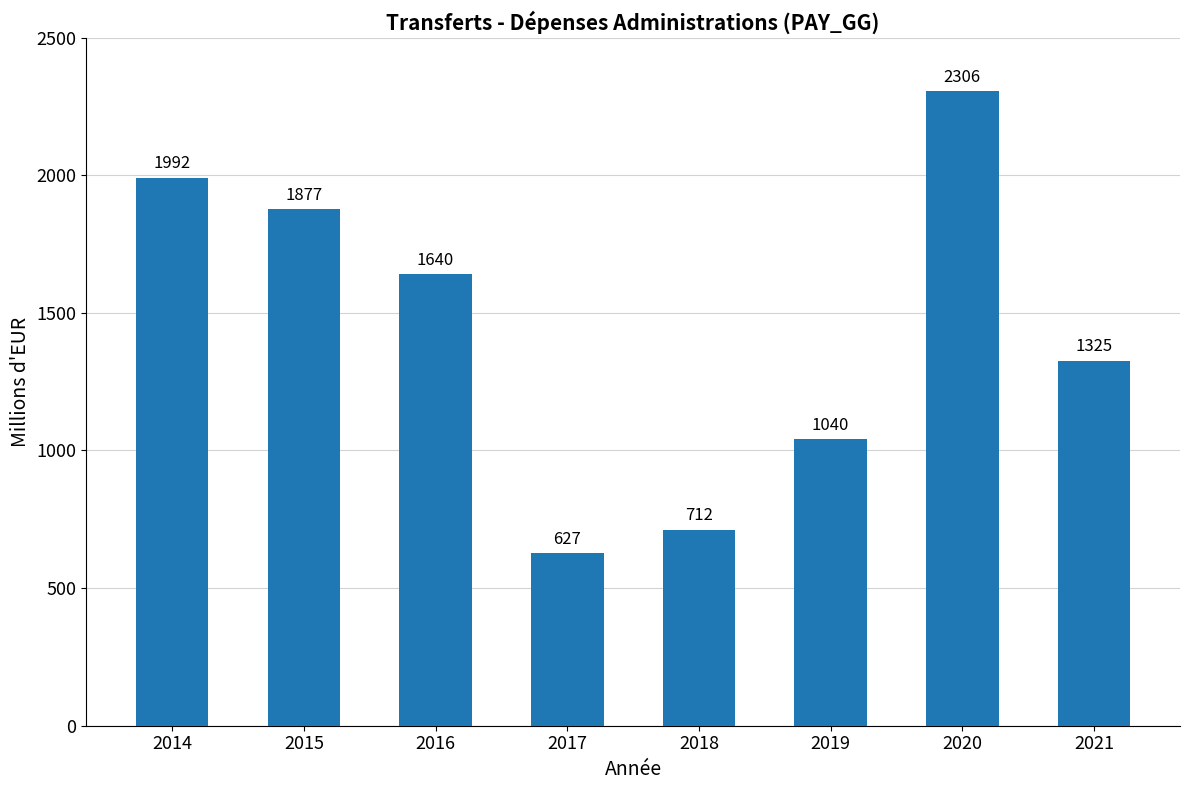

What is the approximate value at 2018?

712.1